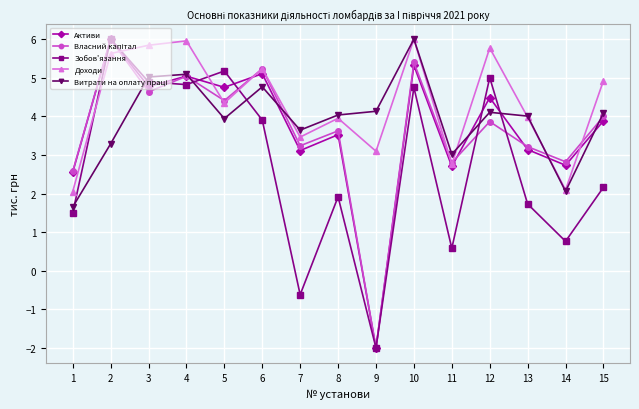

How many data points in Зобов'язання are less than 2?

7